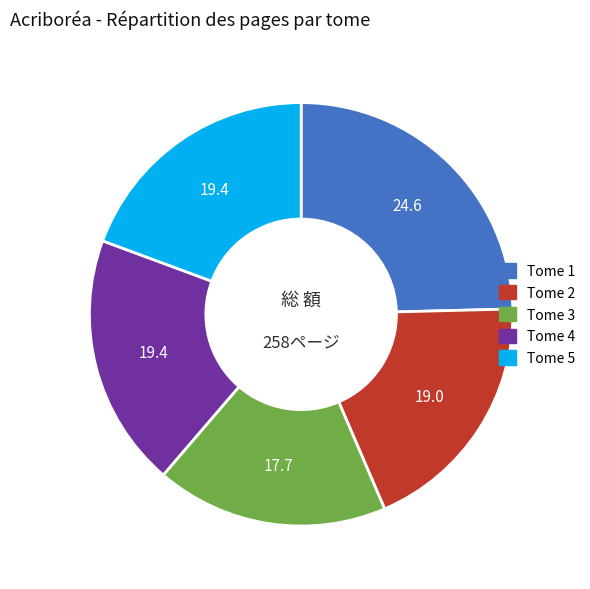

Which category has the smallest portion of the pie?

Tome 3